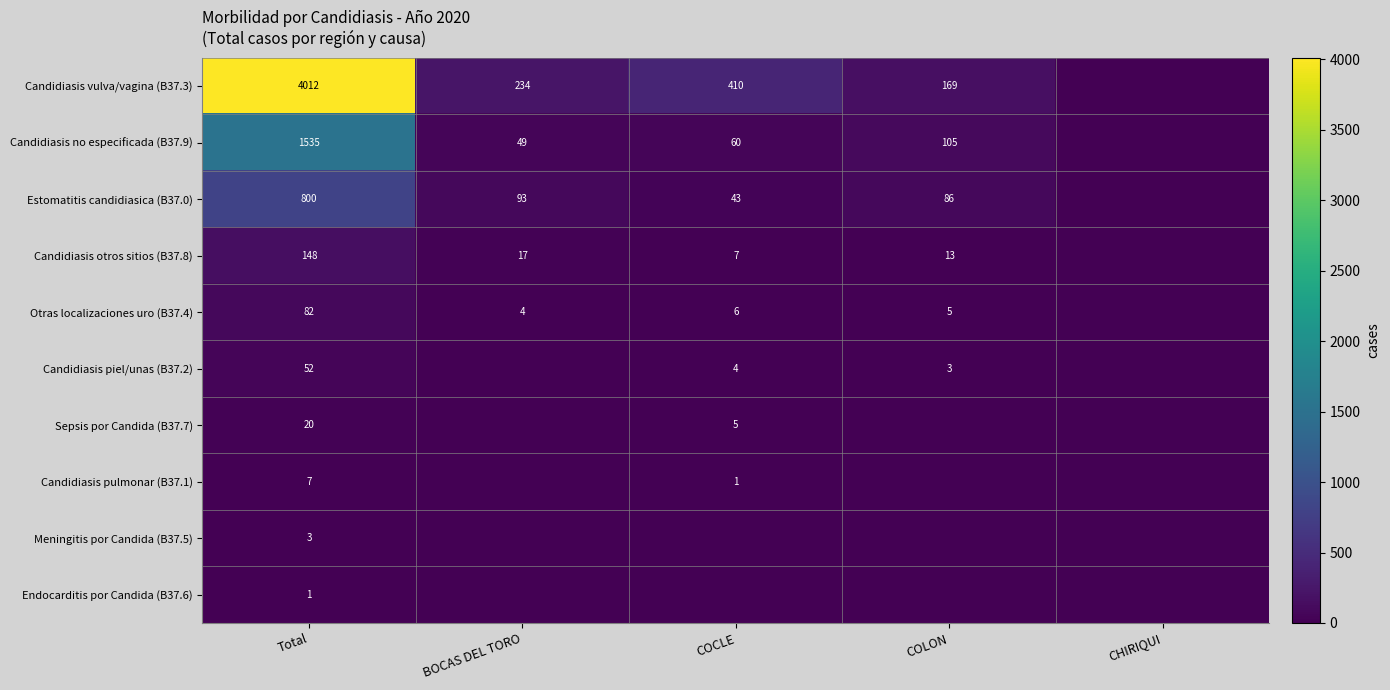

Is it true that Endocarditis por Candida (B37.6) equals 0 at Total?

False